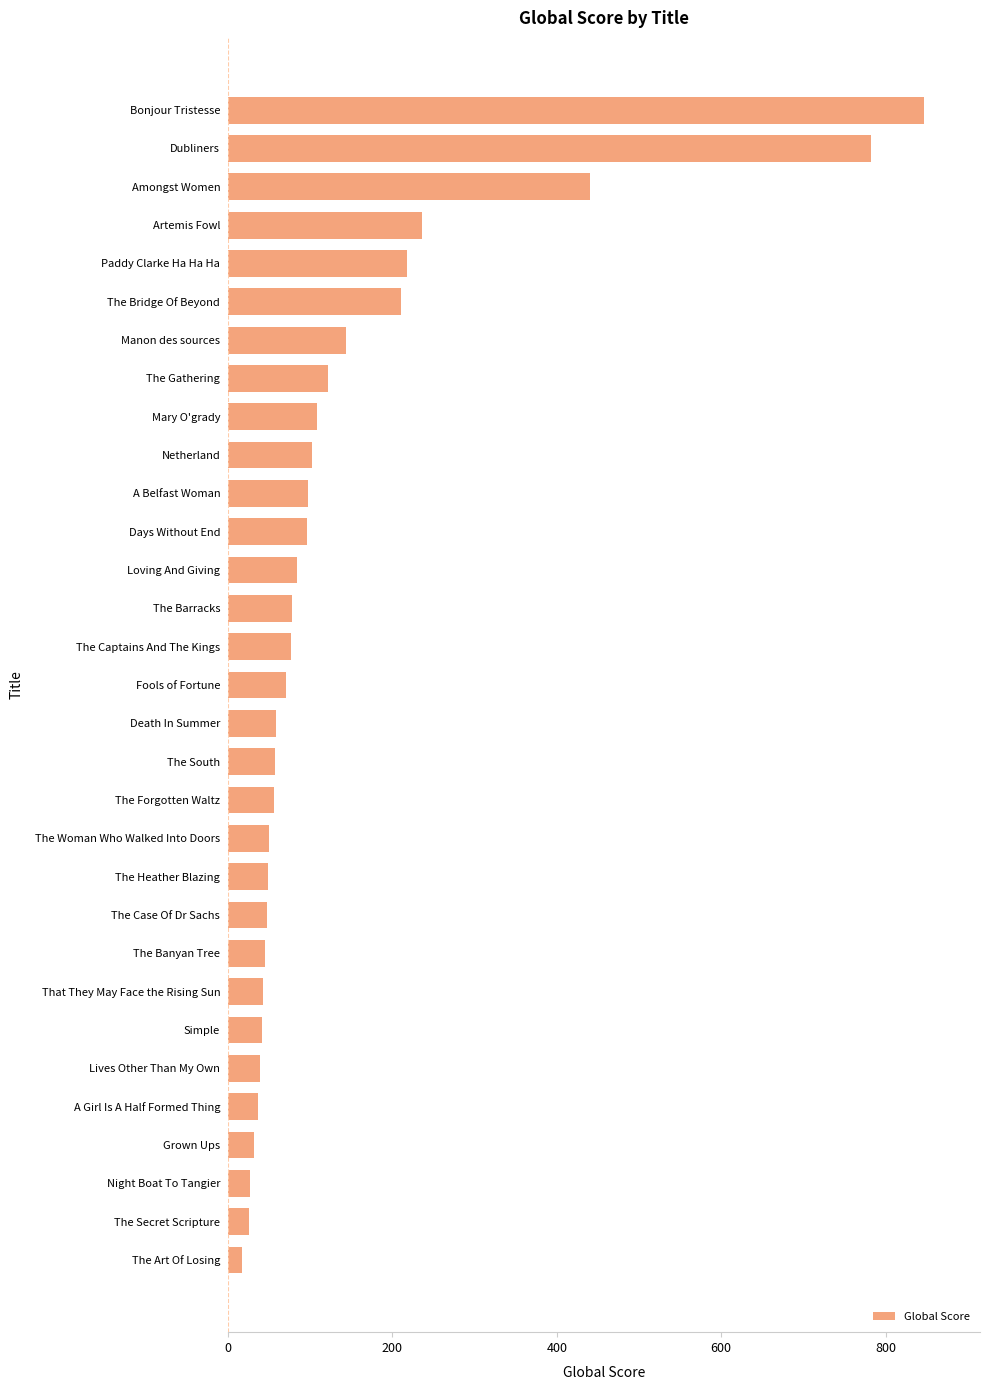

What is the ratio of the value at Netherland to the value at A Girl Is A Half Formed Thing?

2.8